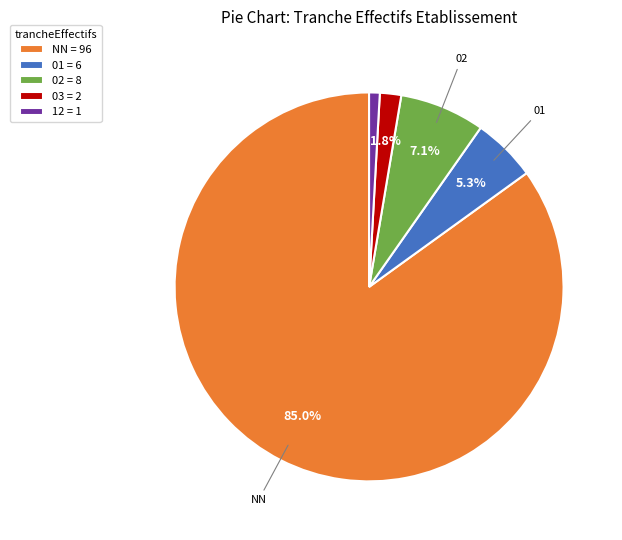

Does any single category account for the majority?

Yes